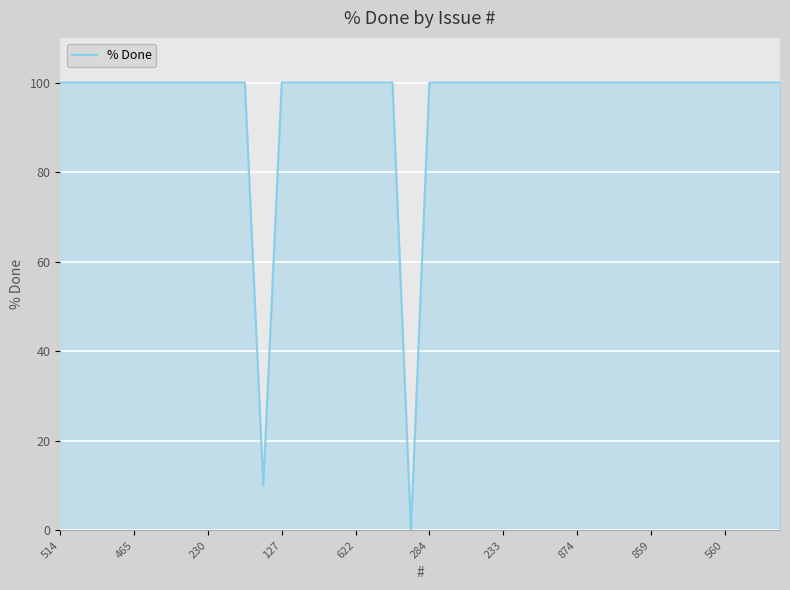

How many positive values are there?

39